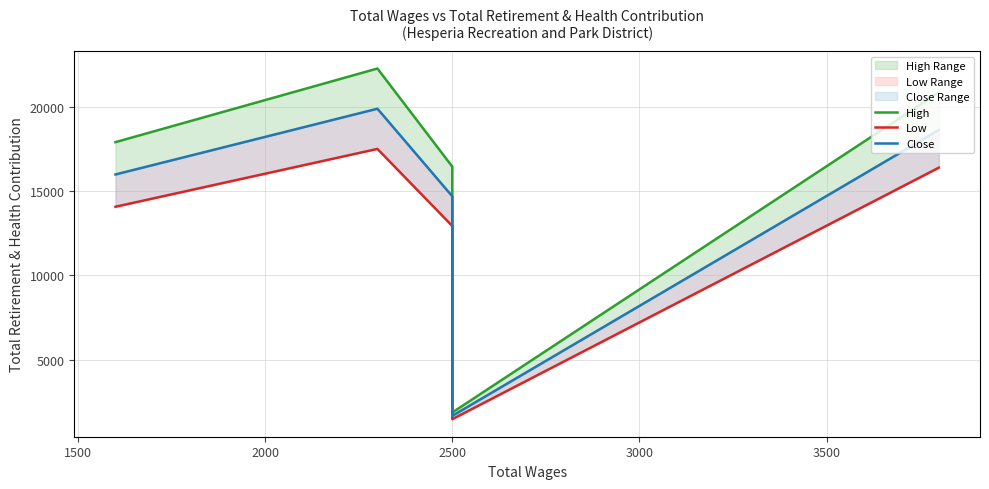

What is the highest value of the Close series?

19914.0